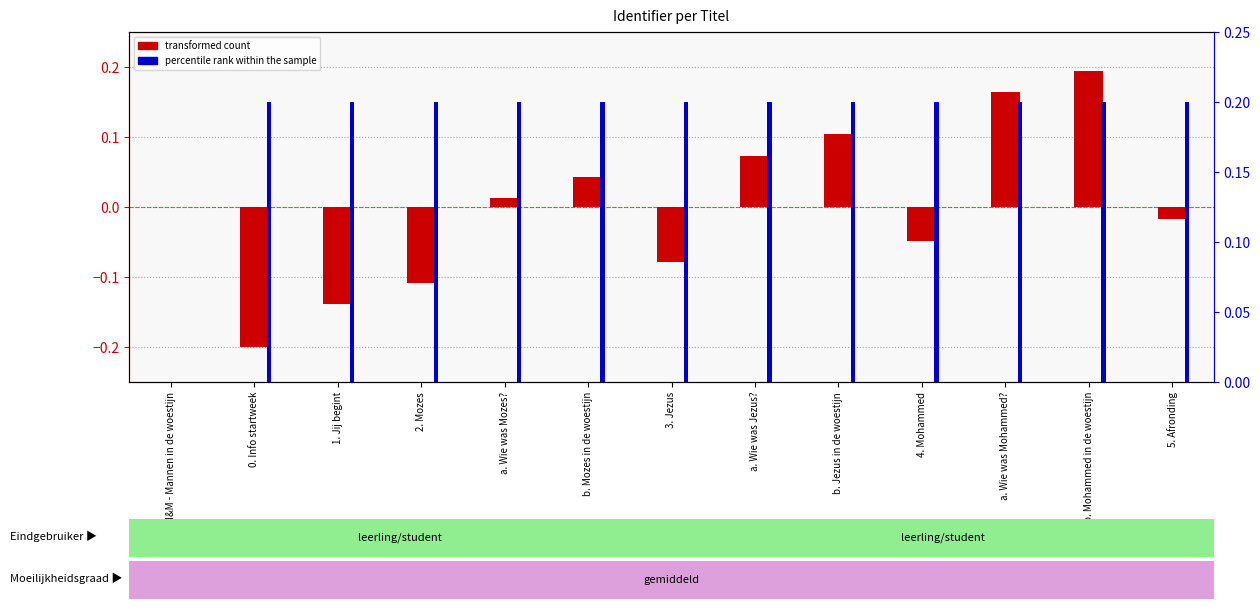

Is the value of percentile rank within the sample at 2. Mozes greater than the value of transformed count at 4. Mohammed?

Yes